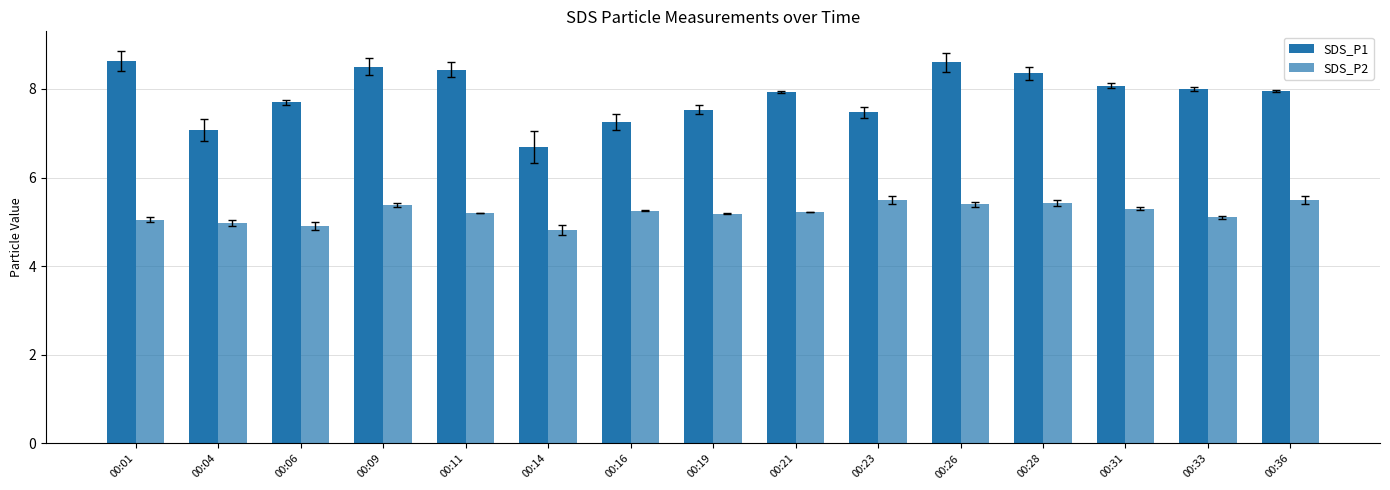

The SDS_P2 series shows 6.7 at 00:01. True or false?

False